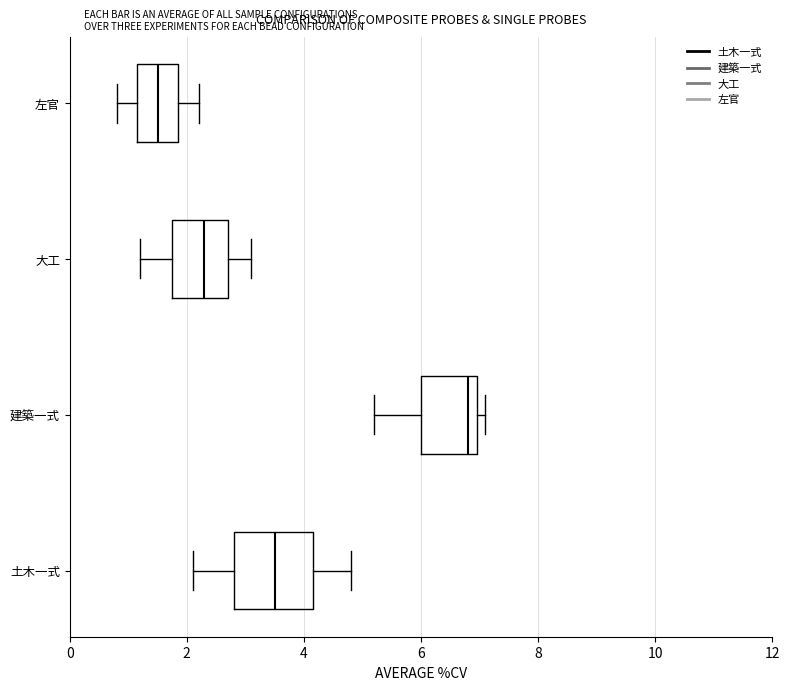

Reading bottom to top, transcribe this box plot: for each box, give where its median line is, the range the box spans, and where its two whiskers end, as read against the x-axis. The values are not printed on the chart, so give them approximately, as read against the axis.

土木一式: median 3.6, box 2.8 to 4.2, whiskers 2.2 to 4.8
建築一式: median 6.8, box 6.0 to 7.0, whiskers 5.2 to 7.2
大工: median 2.4, box 1.8 to 2.8, whiskers 1.2 to 3.2
左官: median 1.6, box 1.2 to 1.8, whiskers 0.8 to 2.2